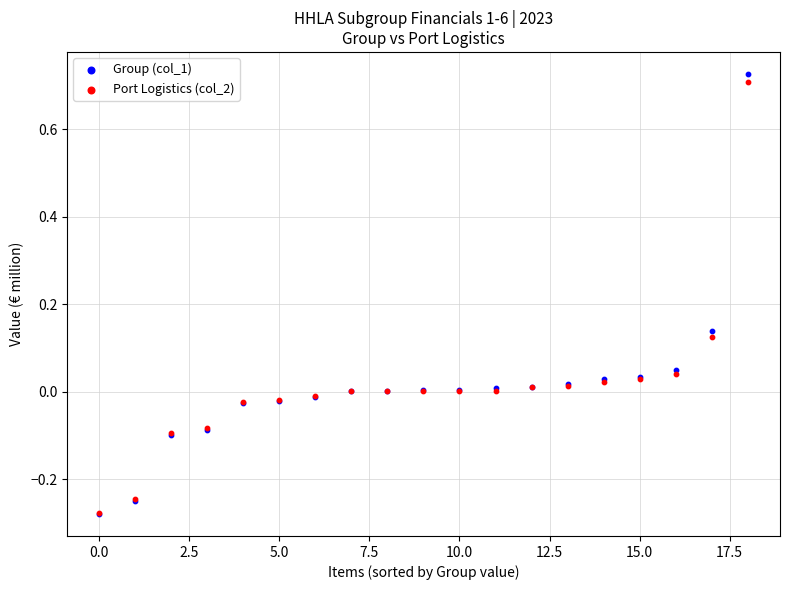

What are all the series names shown in the legend?

Group (col_1), Port Logistics (col_2)